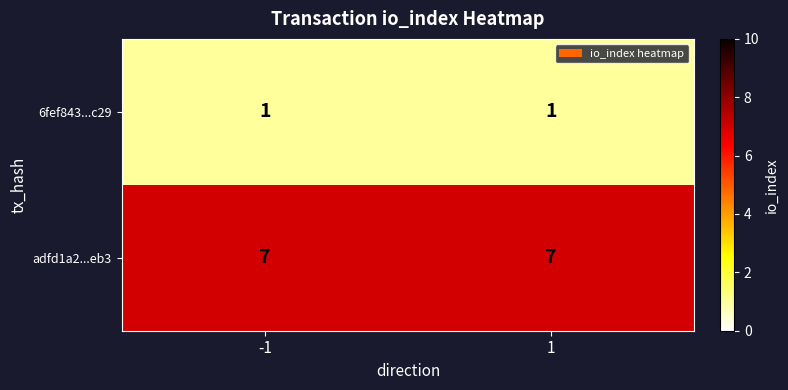

The adfd1a2...eb3 series shows 7 at 1. True or false?

True